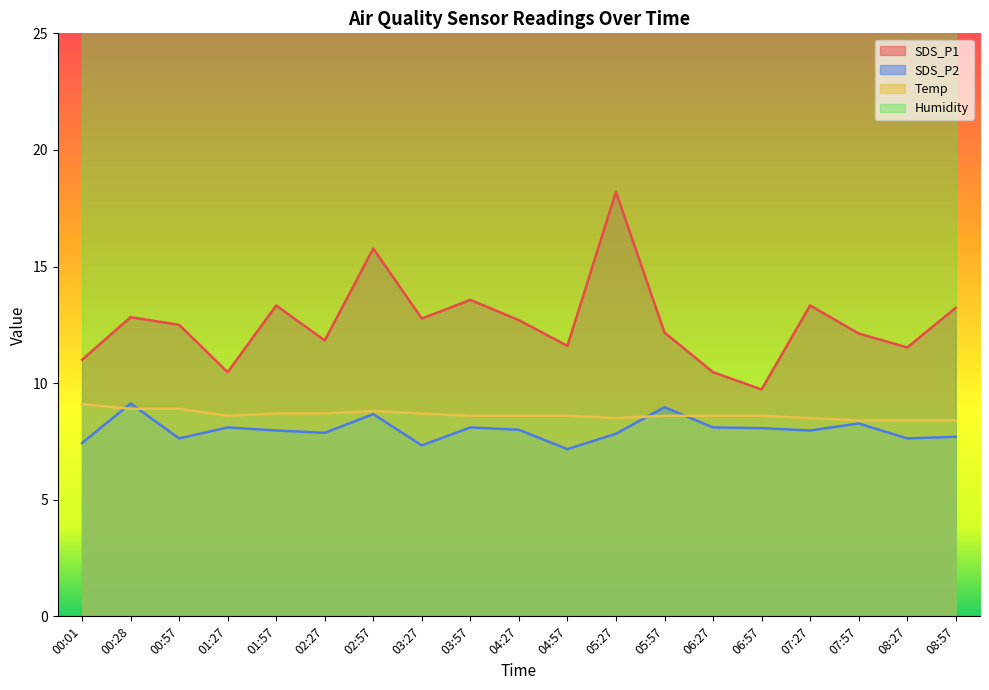

True or false: SDS_P1 and Temp intersect in this chart.

False